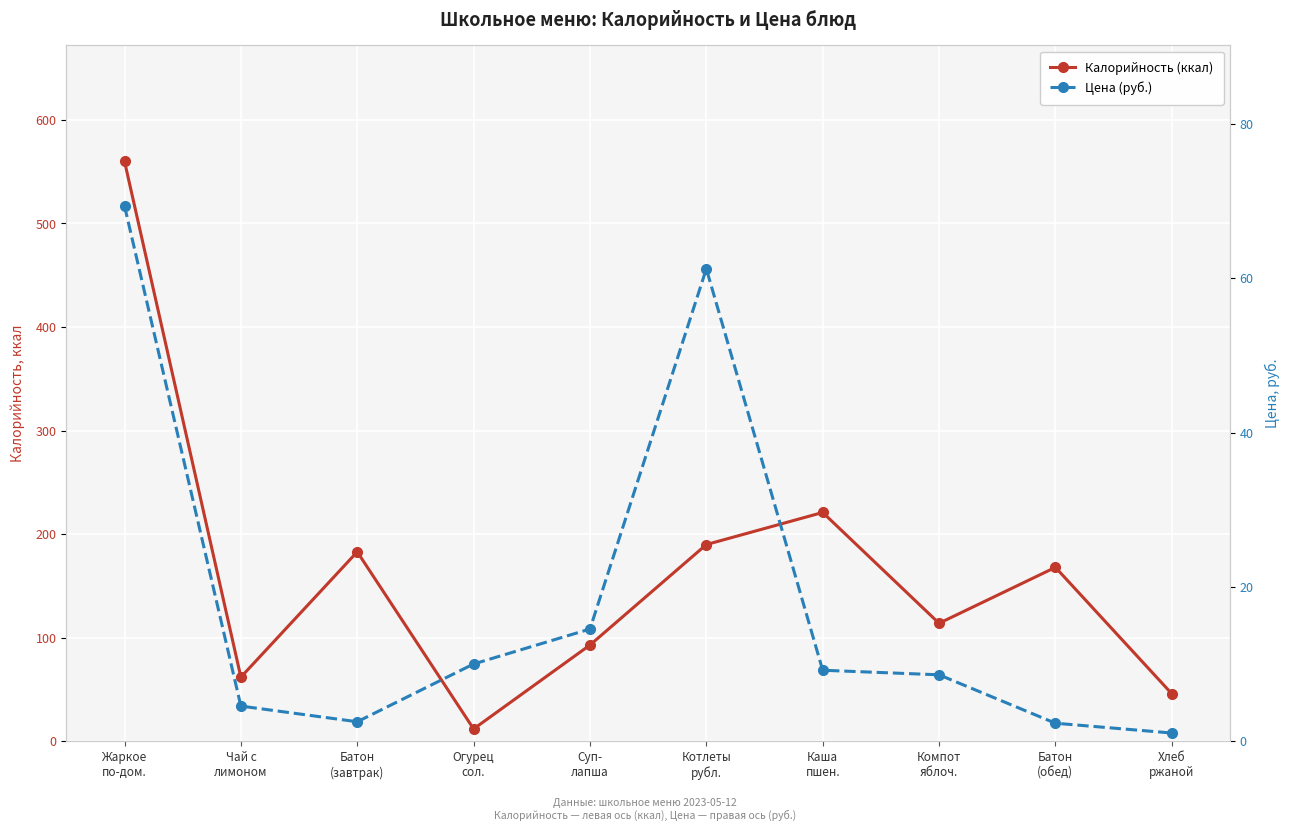

Count the number of categories in the chart.

10